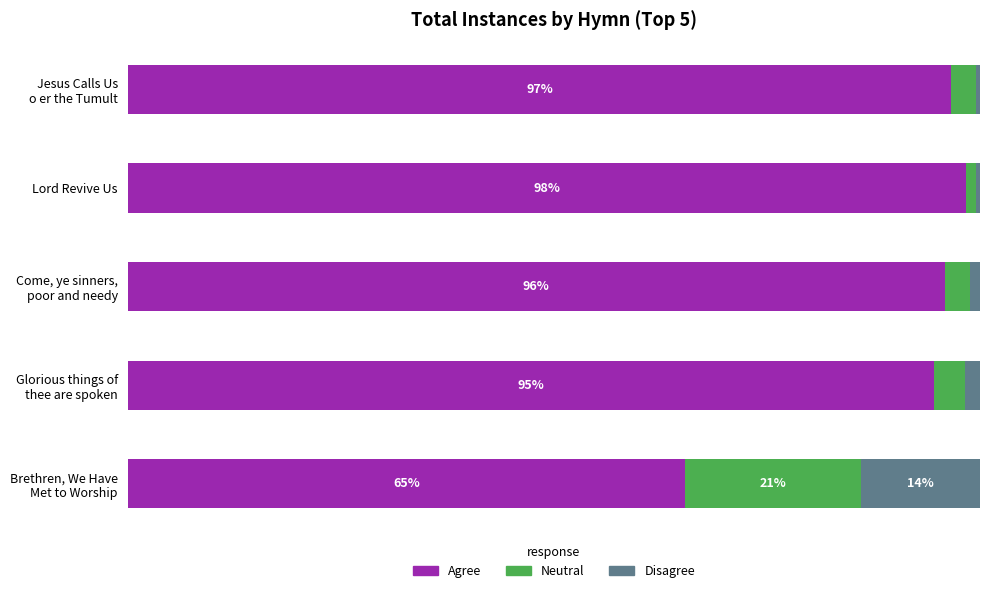

What are all the series names shown in the legend?

Agree, Neutral, Disagree